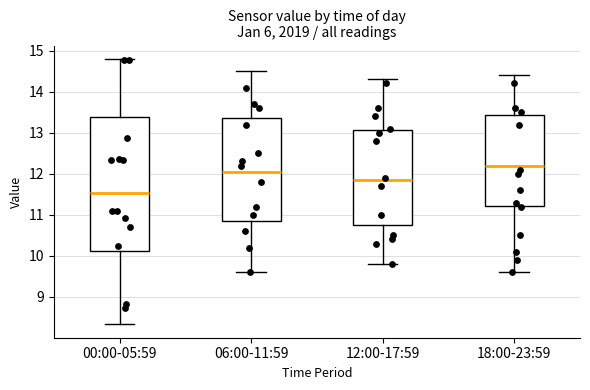

Which box's median line is the highest?

18:00-23:59